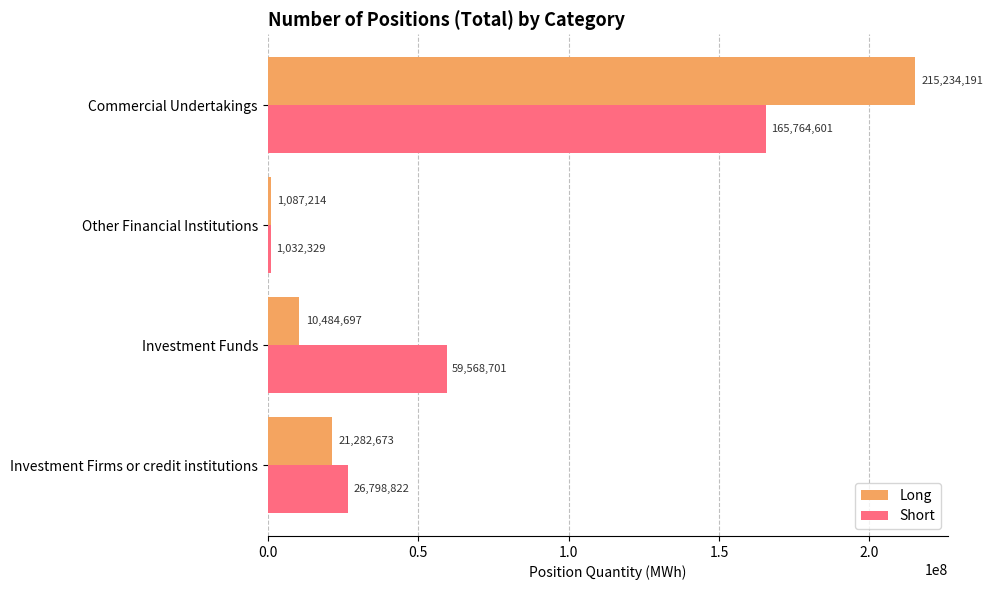

Is it true that Long equals 10484697.0 at Investment Funds?

True